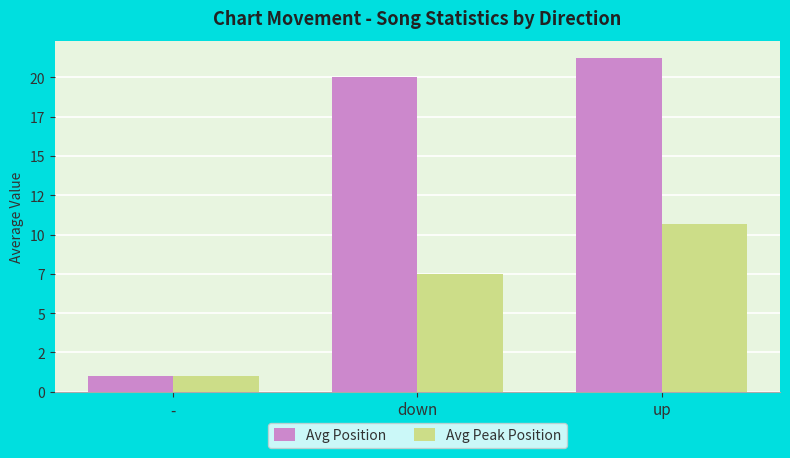

Are the bars horizontal?

No